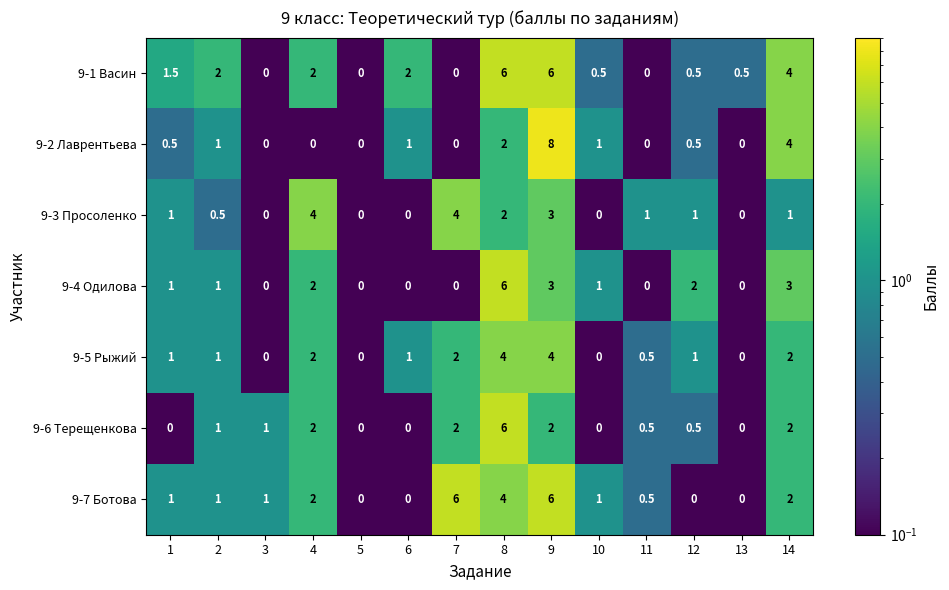

Count the 9-4 Одилова values in the range 0 to 2.

11